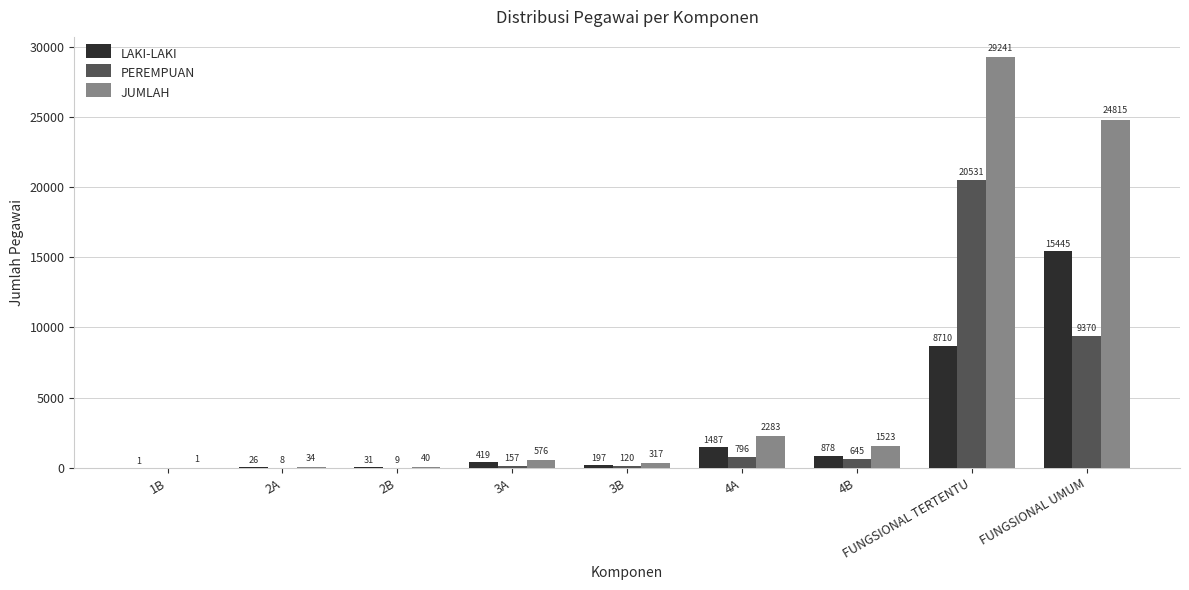

What is the total value across all series at 3A?

1152